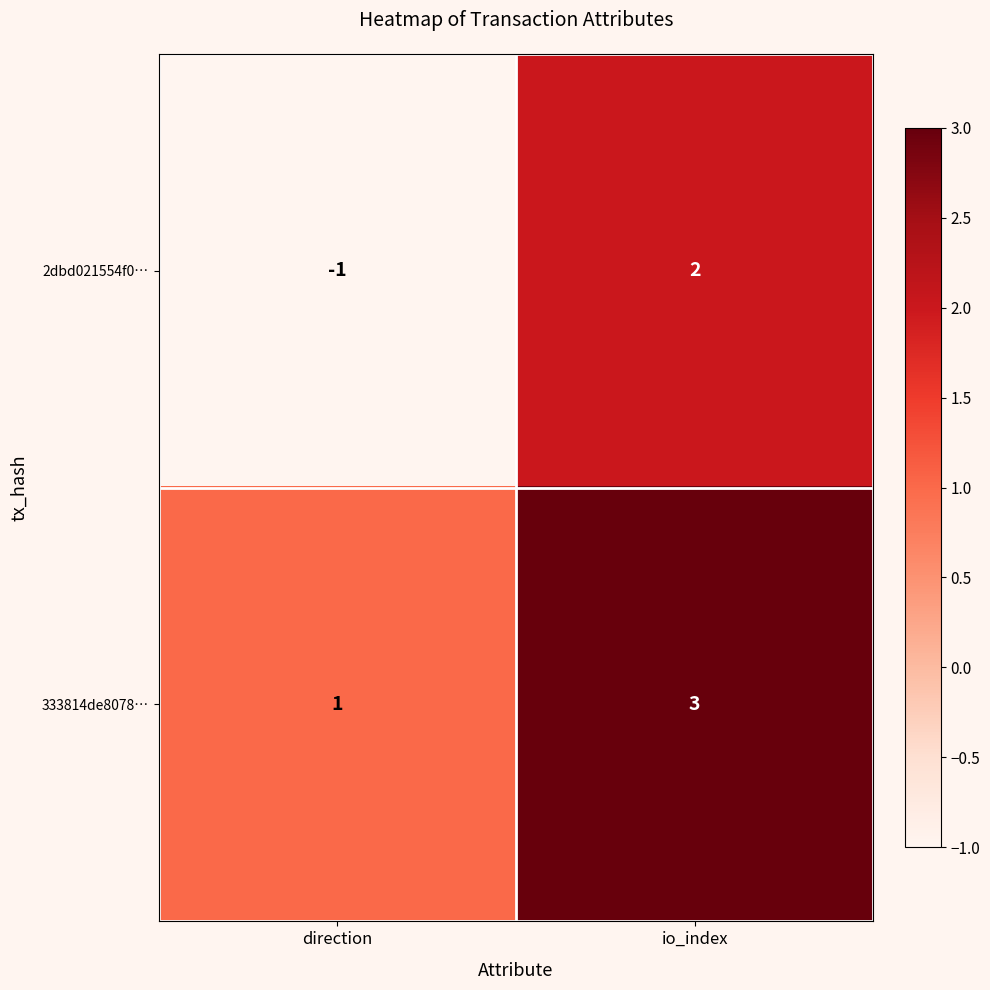

How many data points in 333814de8078… are less than 3?

1